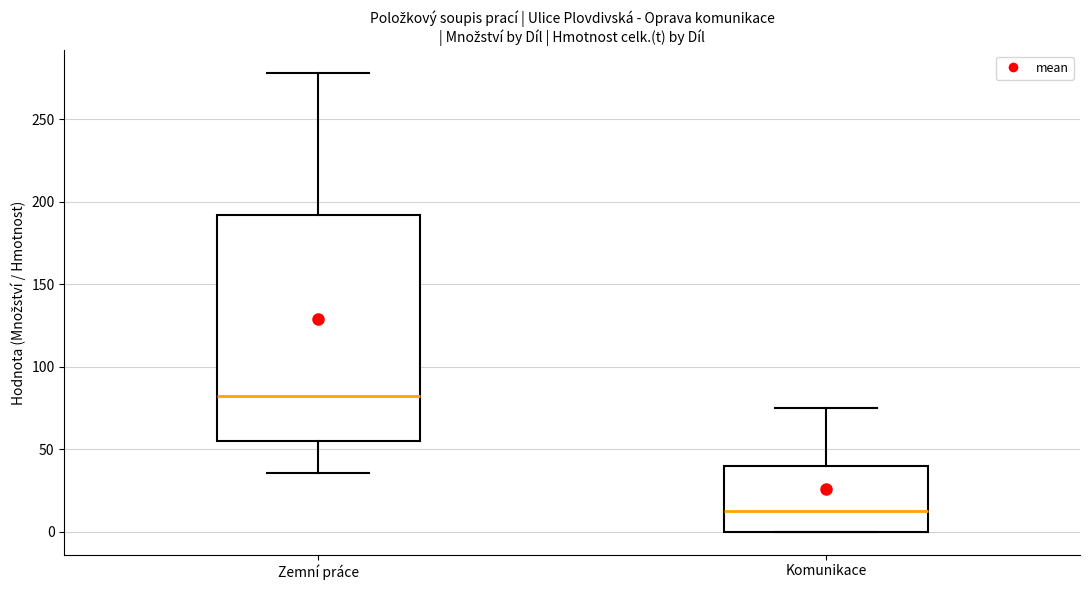

Which box is the tallest, from its lower edge to its upper edge?

Zemní práce